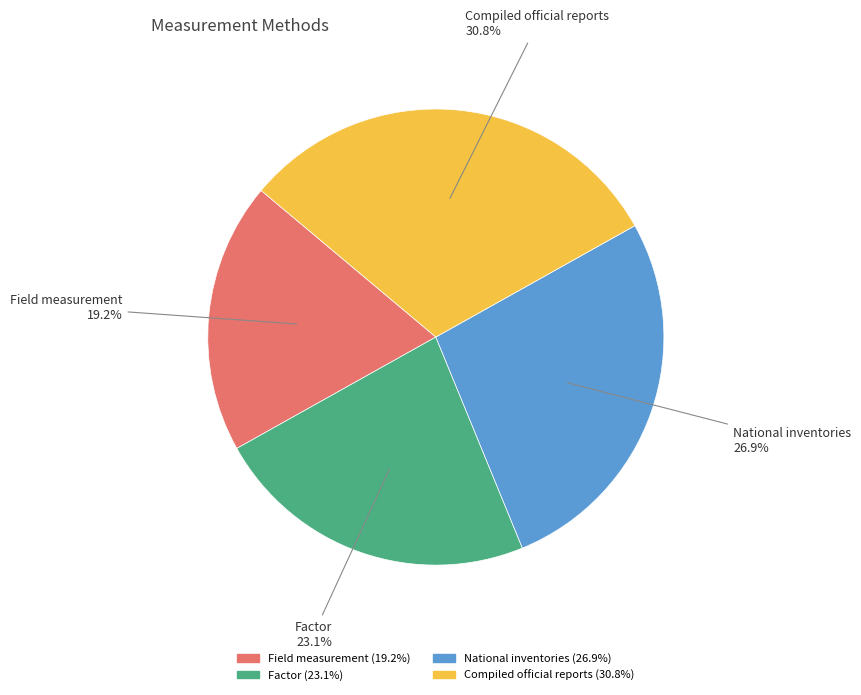

Does Factor account for over 50% of the chart?

No